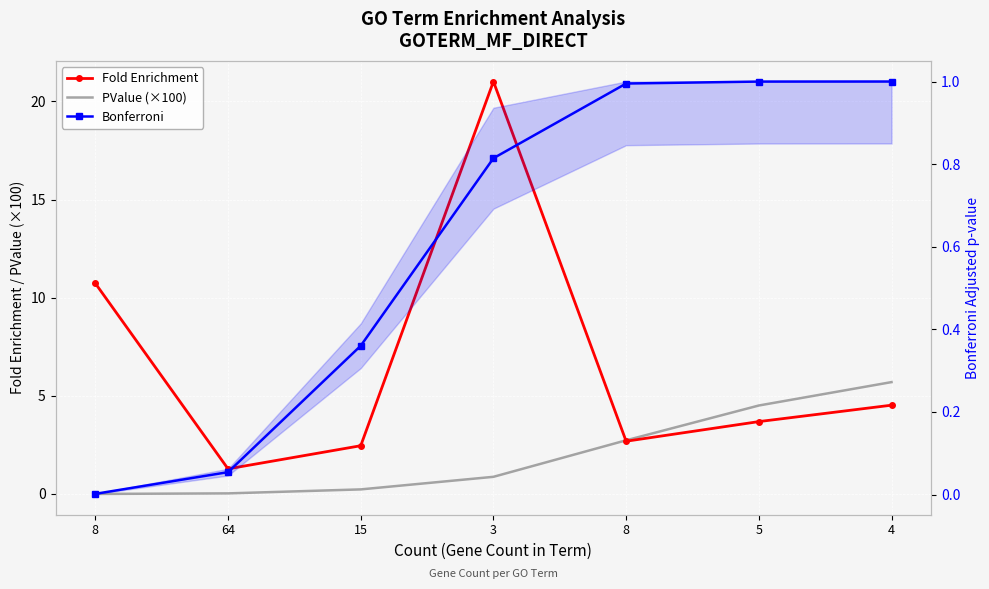

How many lines are shown in the chart?

3